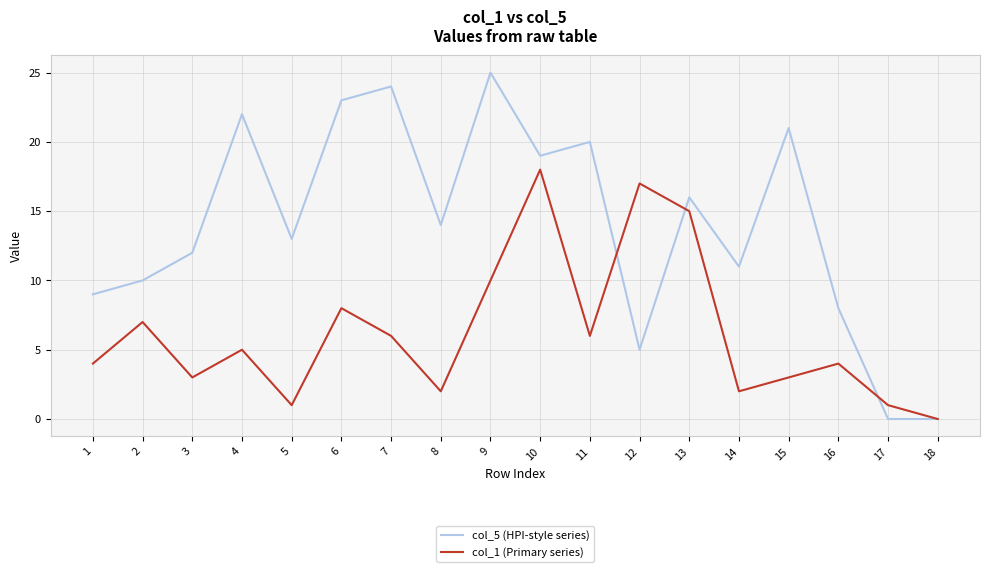

Is the value of col_1 (Primary series) at 11 greater than the value of col_5 (HPI-style series) at 4?

No